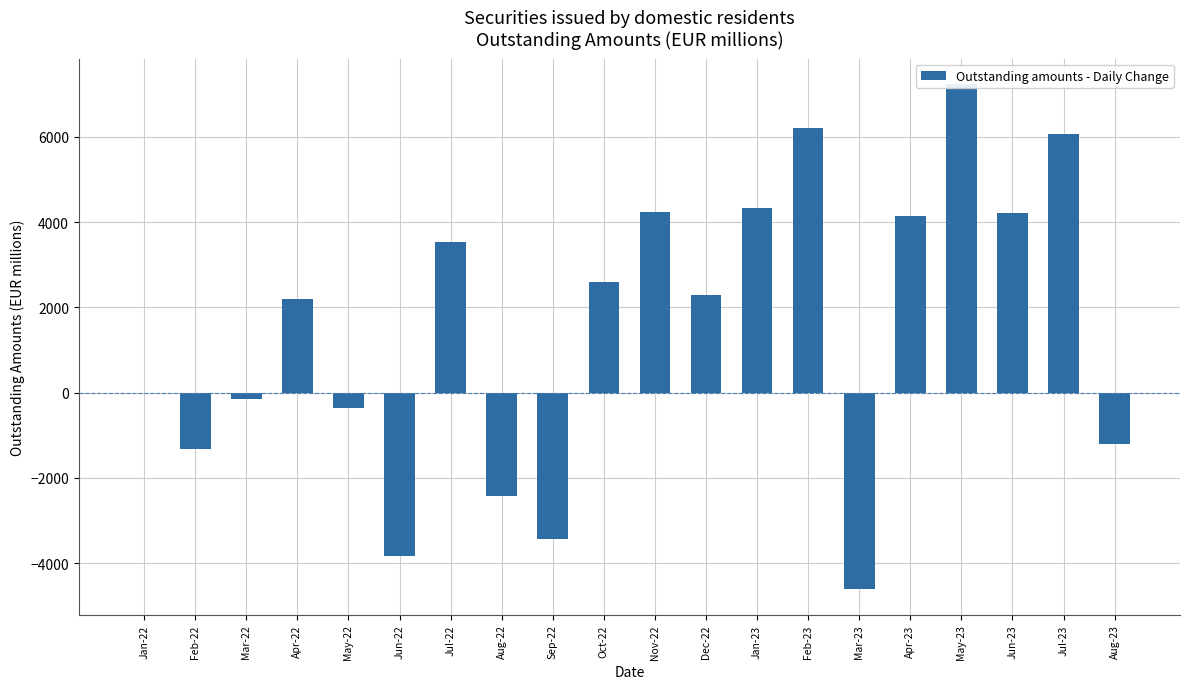

Which category has the lowest value across all series?

Mar-23